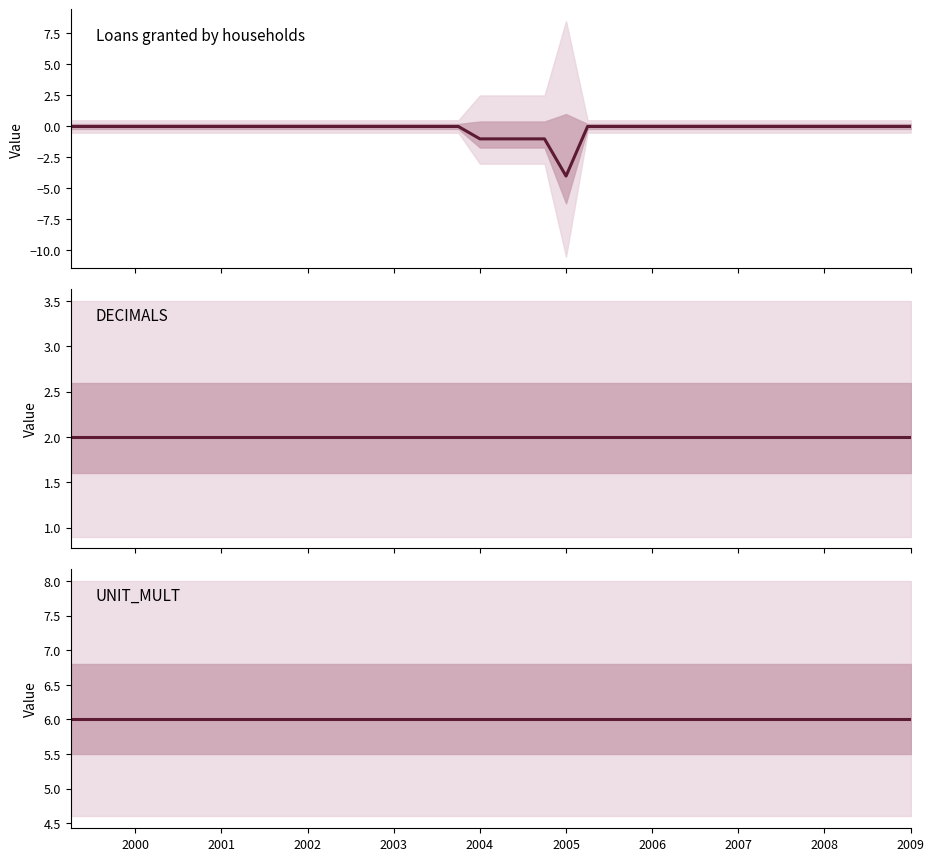

The DECIMALS series shows 1 at 2006. True or false?

False